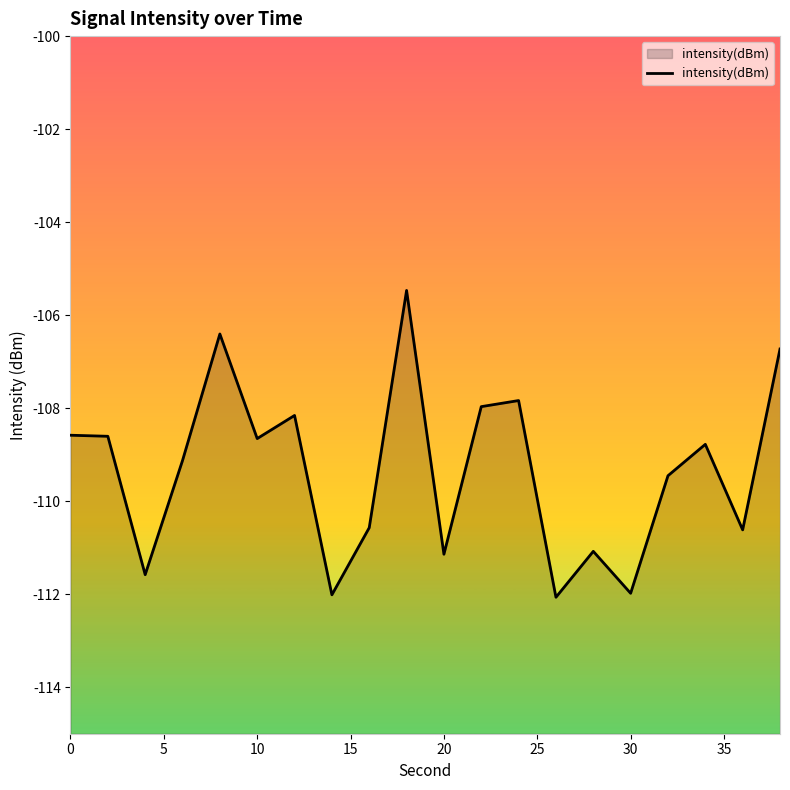

What is the difference between the maximum and minimum values?

6.6